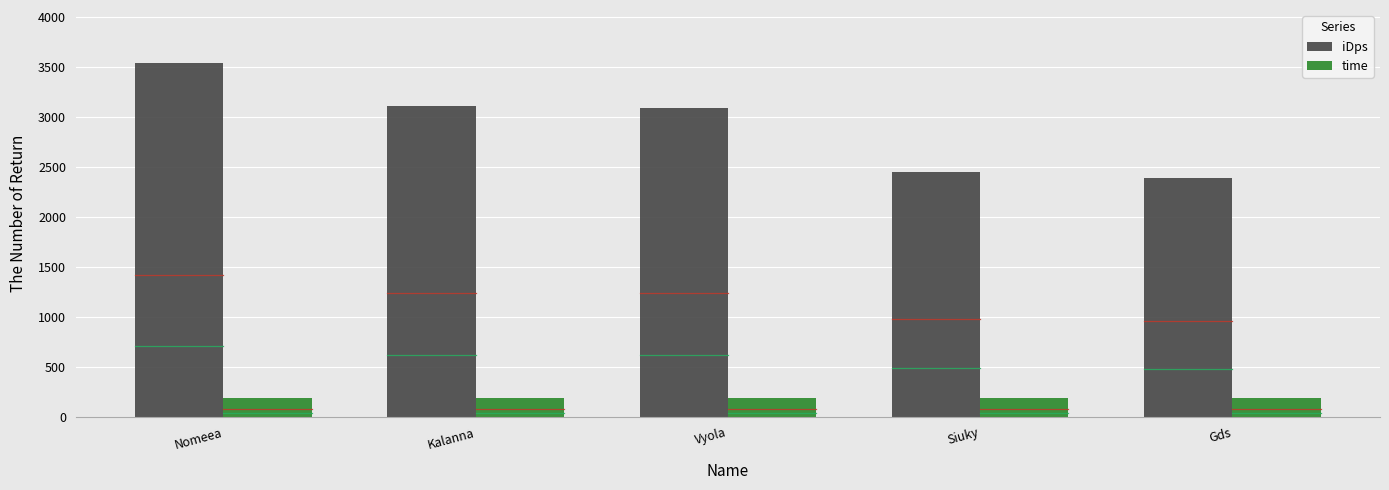

What is the smallest value displayed?

194.0